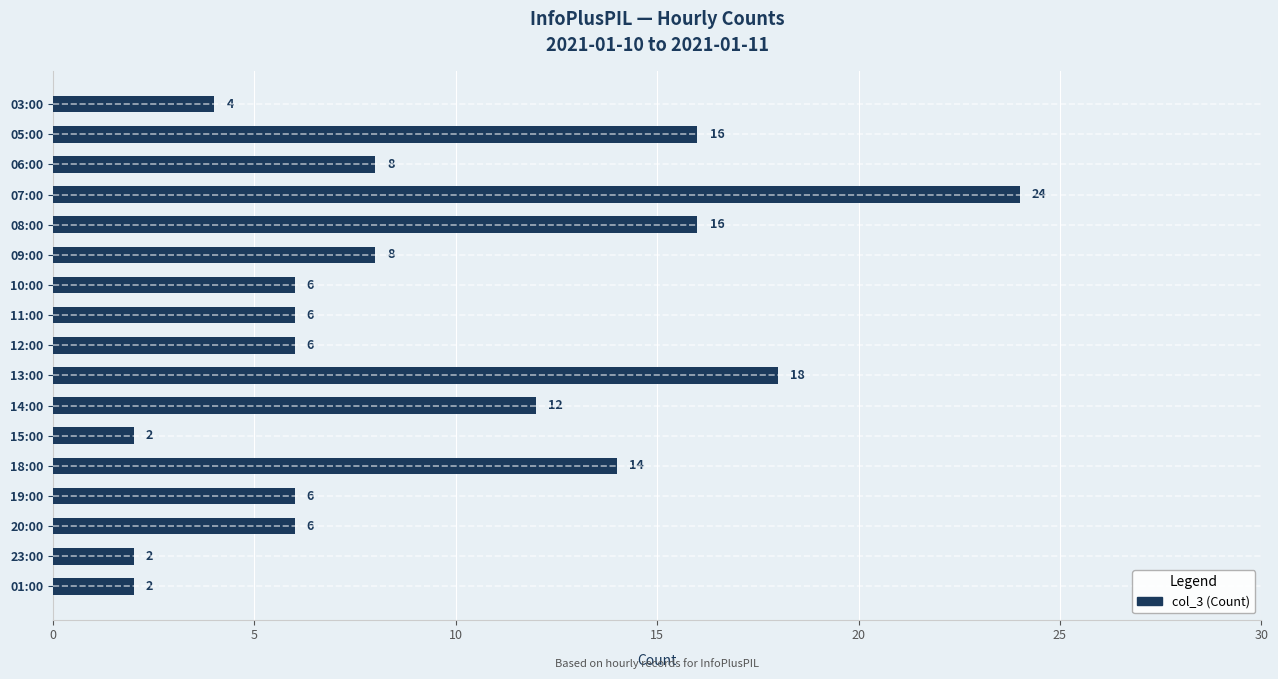

Between 05:00 and 19:00, which is larger?

05:00